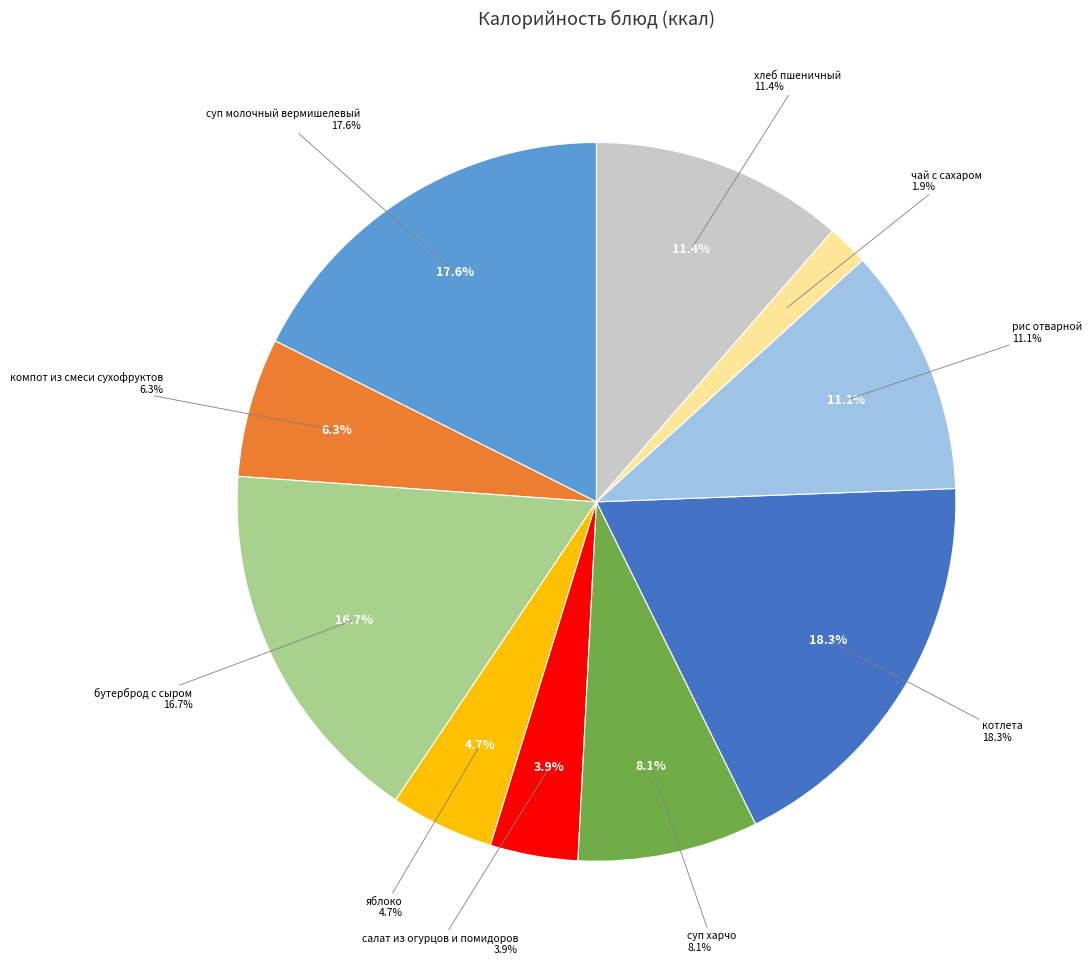

Is it true that хлеб пшеничный is 11% of the pie?

True